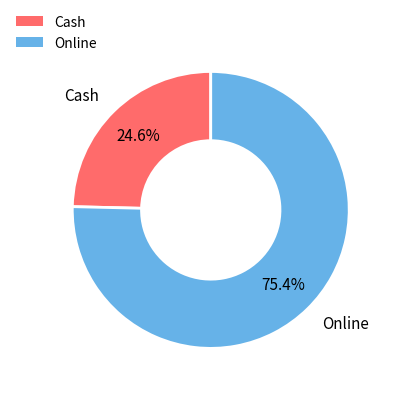

Combined, do Online and Cash account for over 50%?

Yes